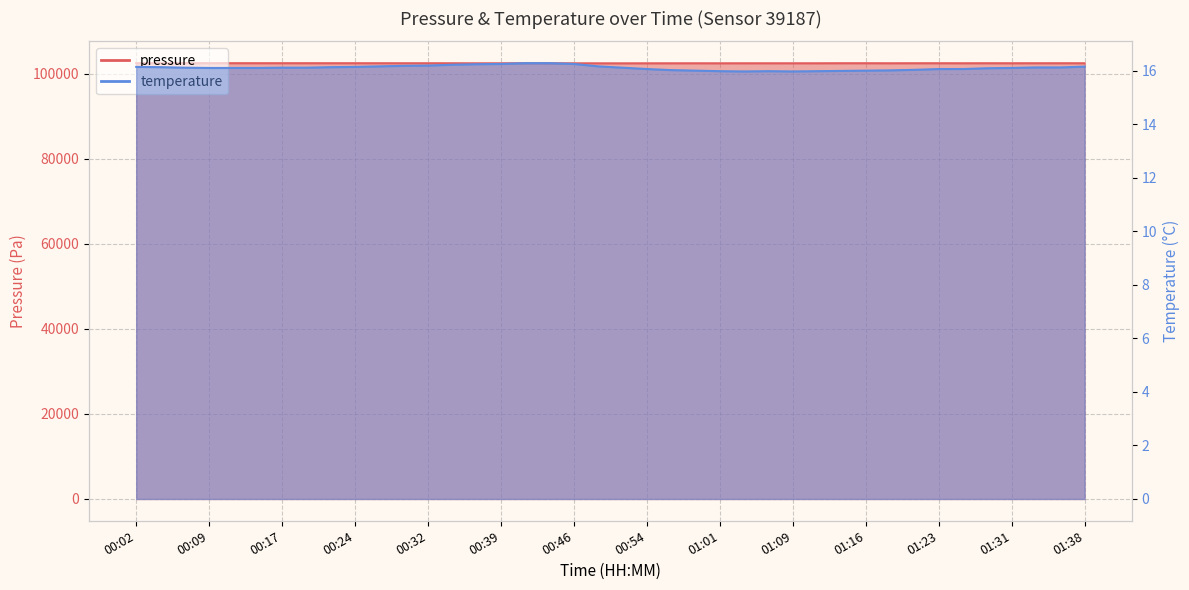

At which label does pressure first exceed 102498?

00:02